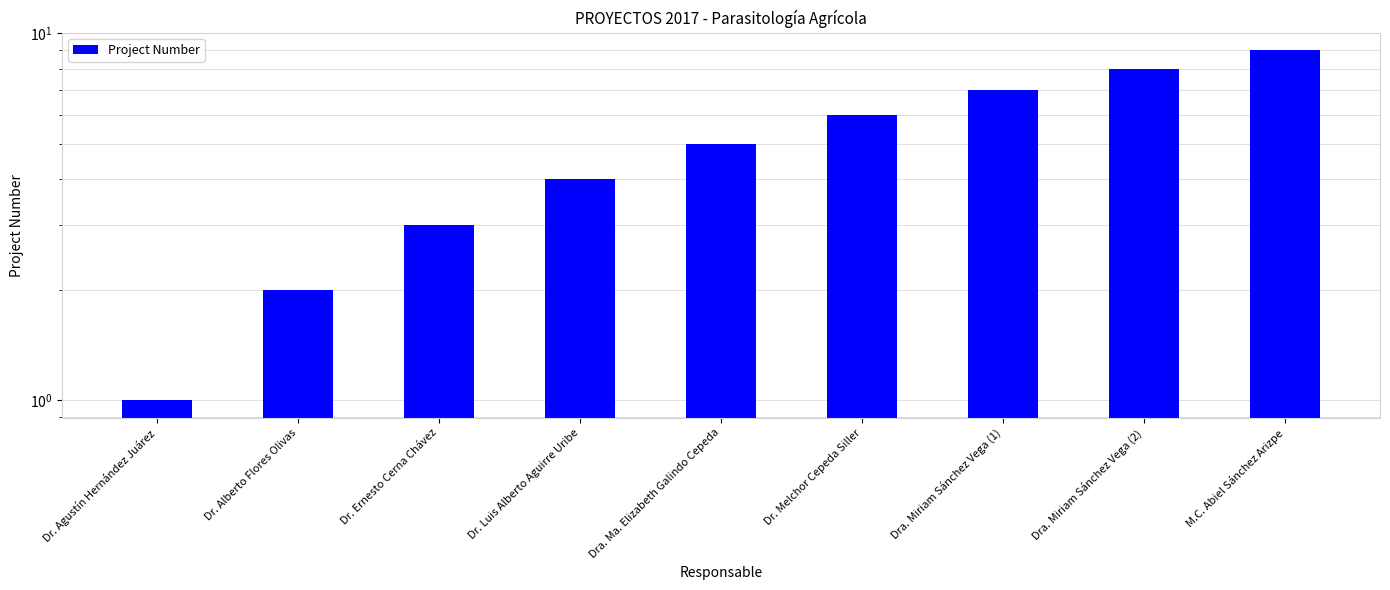

The chart shows a value of 8 at Dra. Ma. Elizabeth Galindo Cepeda. True or false?

False